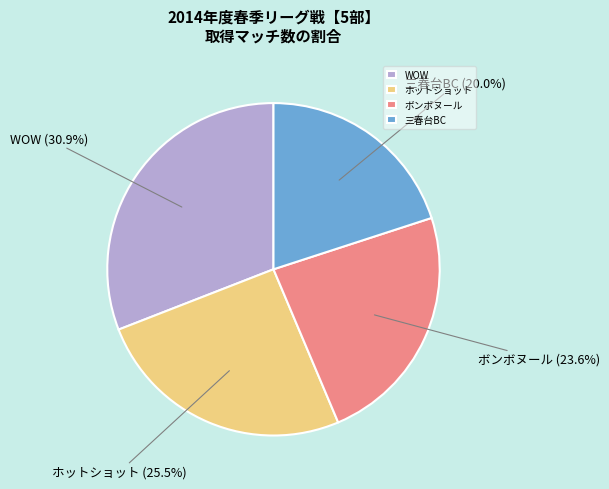

Count the number of slices in the pie.

4